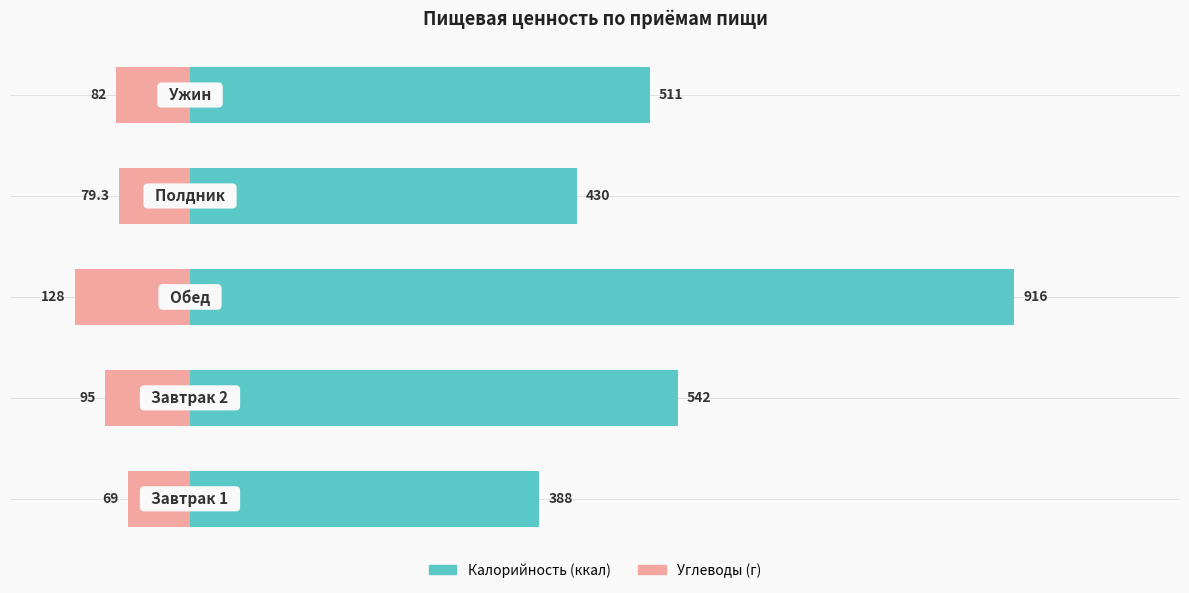

How many values in the Углеводы (г) series exceed -82?

2